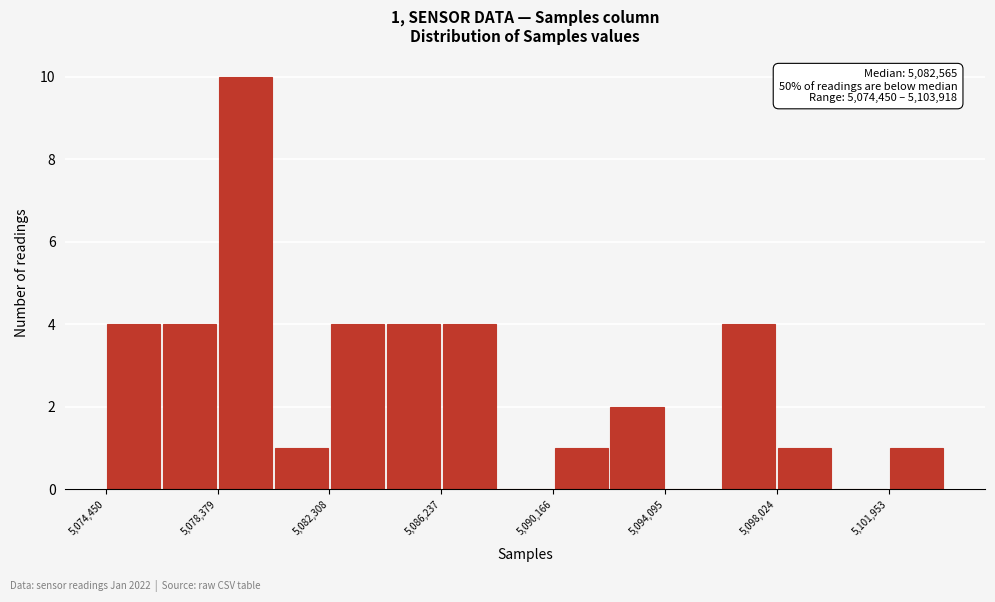

Around what value on the x-axis is the tallest bar? Give the approximate position of its centre, as read against the axis.

5079500